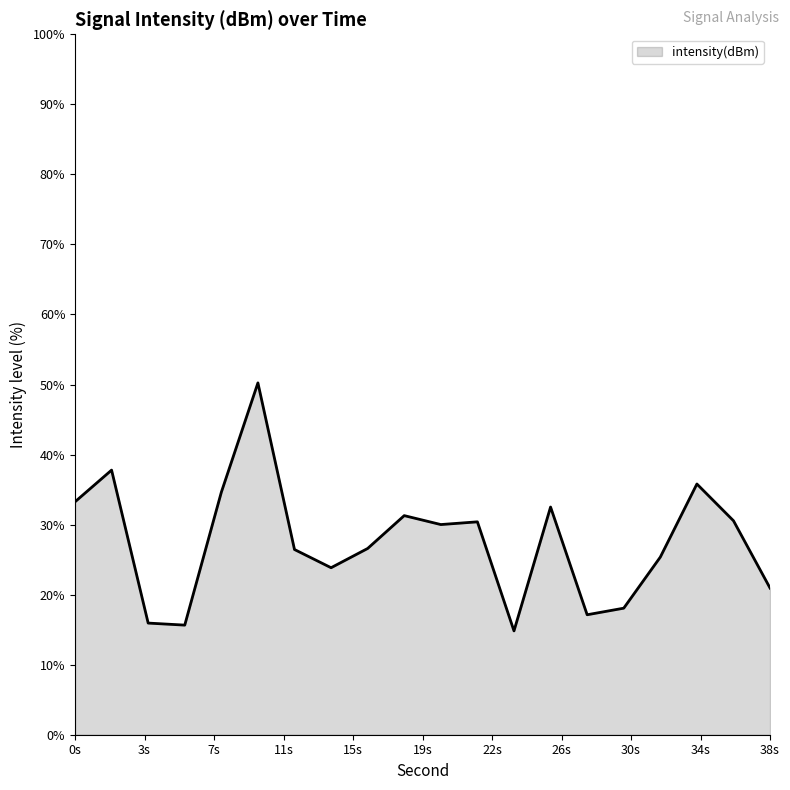

What is the difference between the maximum and minimum values?

35.4